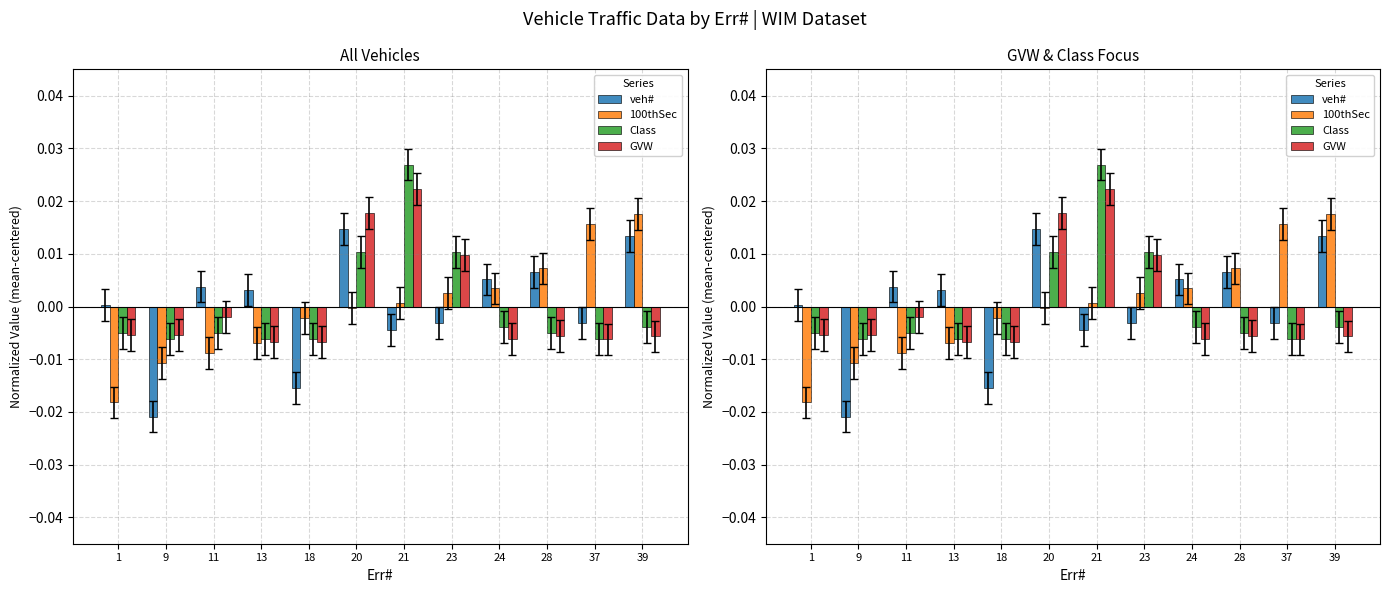

Which series changed the most between 1 and 21?

Class